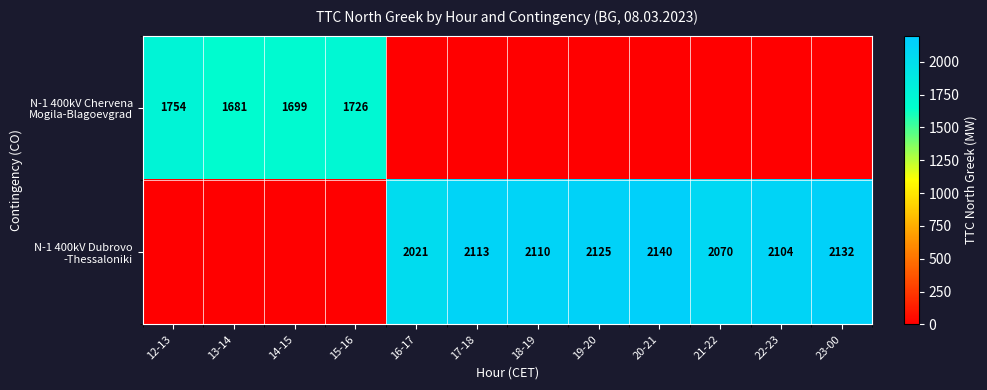

The N-1 400kV Dubrovo -Thessaloniki series shows 2125 at 19-20. True or false?

True